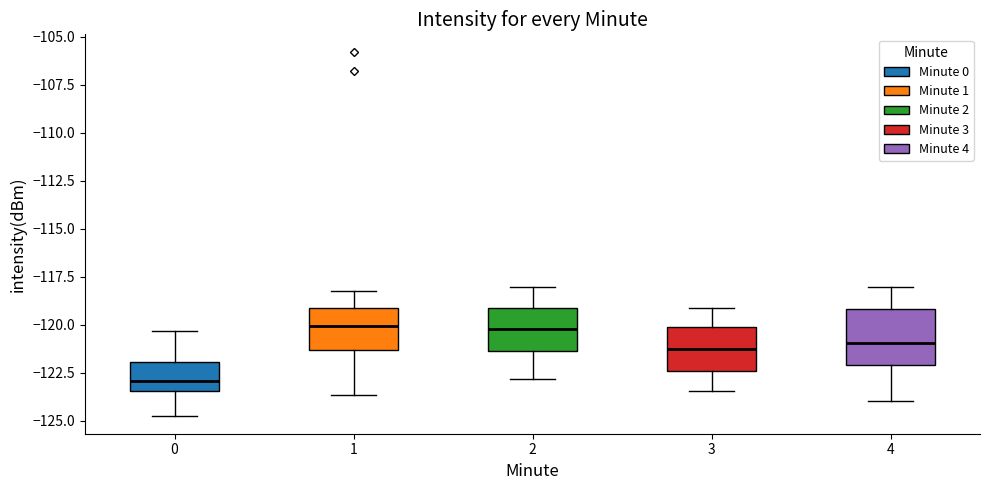

Reading left to right, read every box against the y-axis: the position of its median line, the range the box covers, and the ends of its whiskers. The values are not printed on the chart, so give them approximately, as read against the axis.

0: median -123.0, box -123.5 to -122.0, whiskers -124.5 to -120.5
1: median -120.0, box -121.5 to -119.0, whiskers -123.5 to -118.0
2: median -120.0, box -121.5 to -119.0, whiskers -123.0 to -118.0
3: median -121.5, box -122.5 to -120.0, whiskers -123.5 to -119.0
4: median -121.0, box -122.0 to -119.0, whiskers -124.0 to -118.0